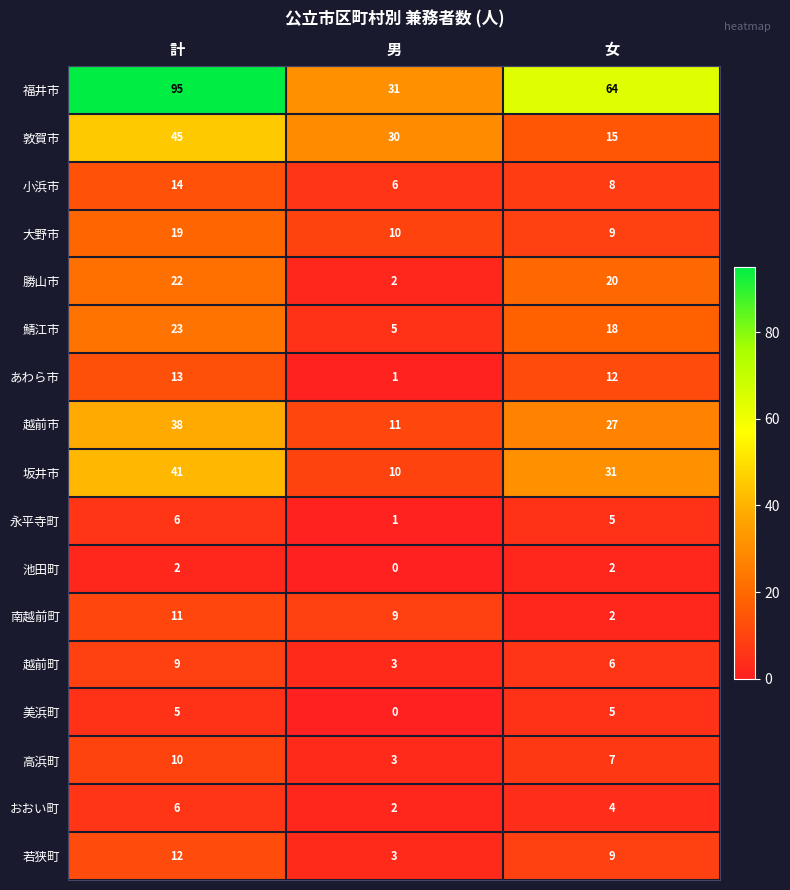

At how many categories does at least one series exceed 27?

3